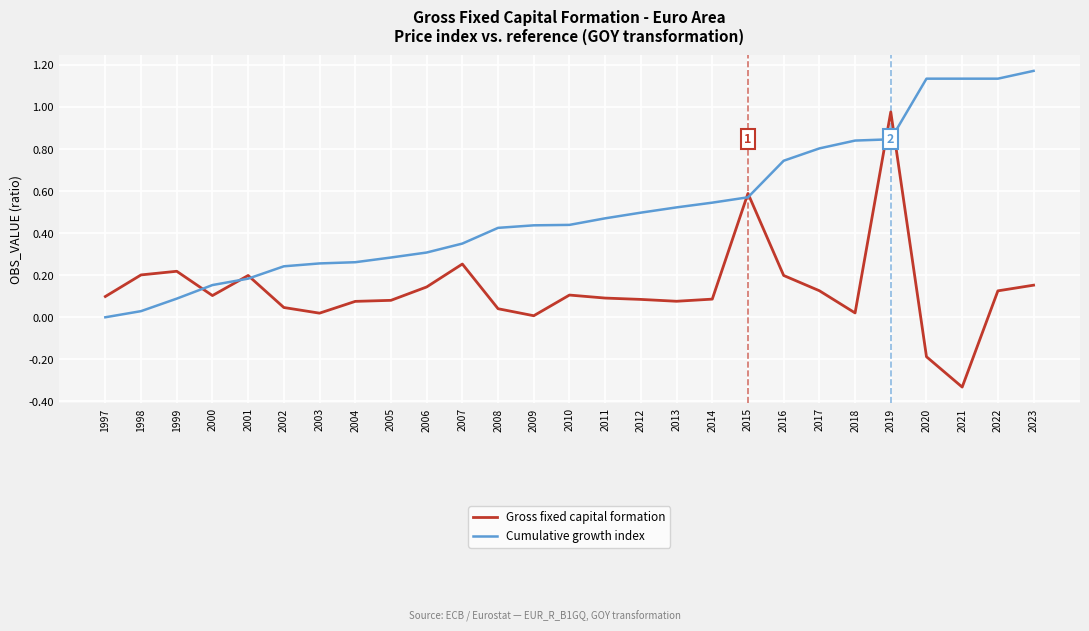

At how many categories does at least one series exceed 0?

27